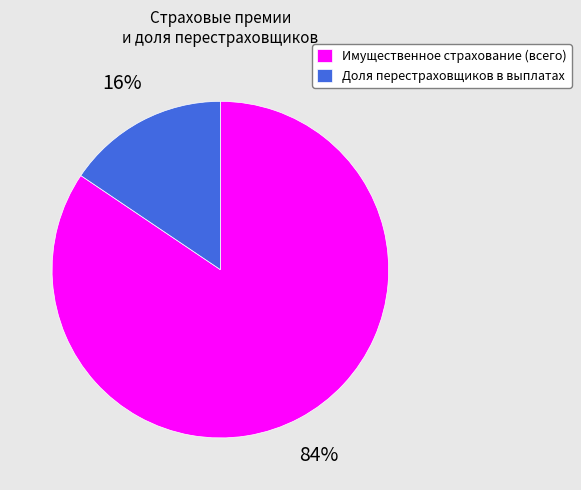

Rank the categories by value from lowest to highest.

Доля перестраховщиков в выплатах, Имущественное страхование (всего)